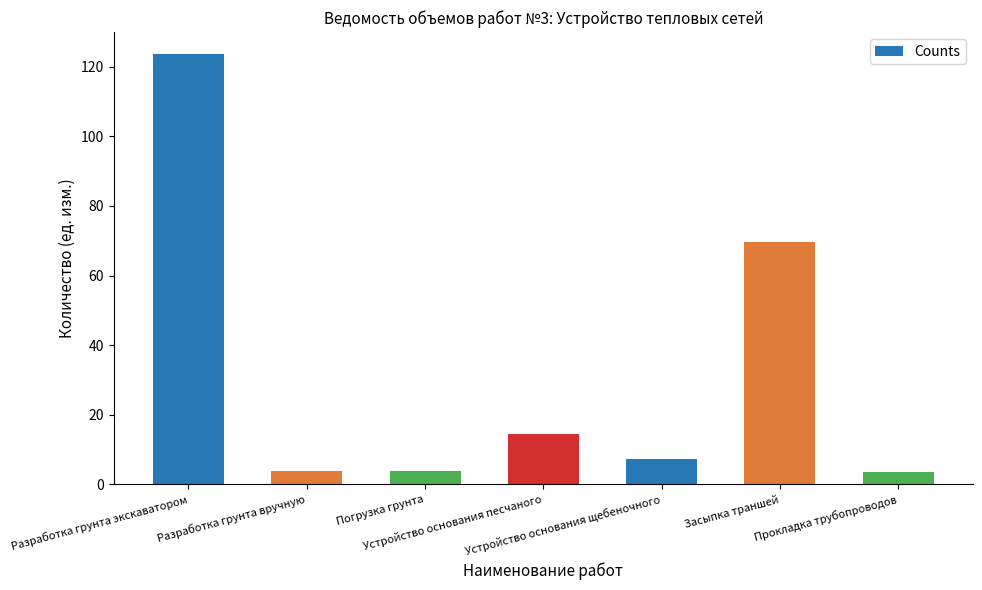

What is the average value?

32.3